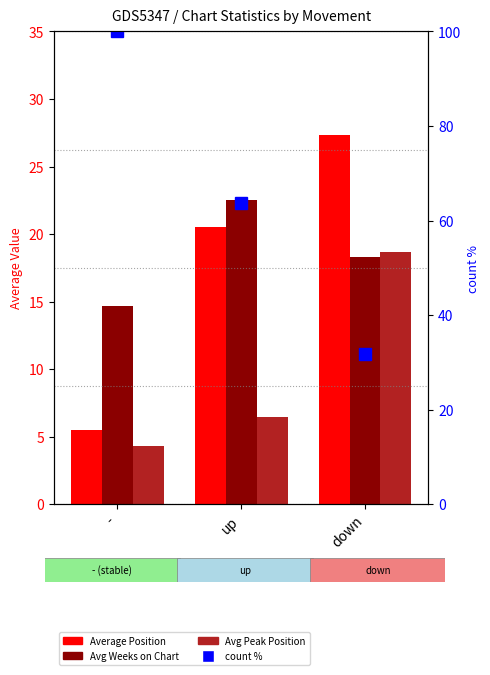

What is the average value of the Avg Weeks on Chart series?

18.5